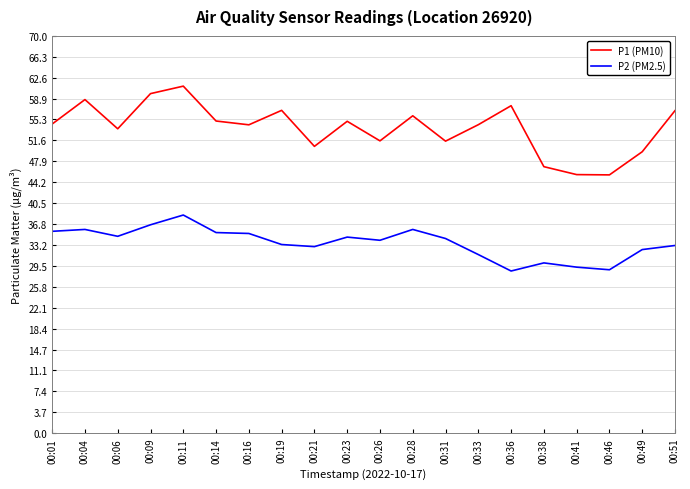

Which series has the widest spread of values?

P1 (PM10)